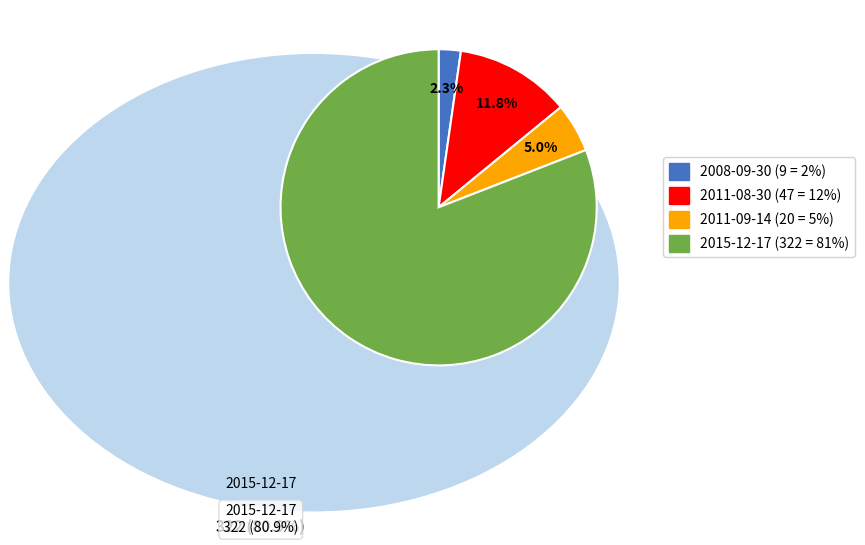

Is the sum of 2011-08-30 and 2008-09-30 greater than half?

No